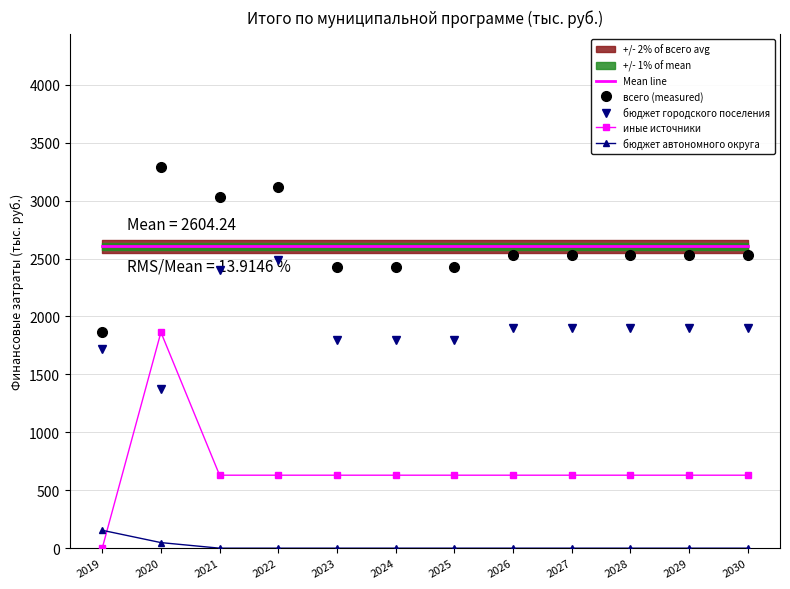

Which series has the largest total across all categories?

Mean line